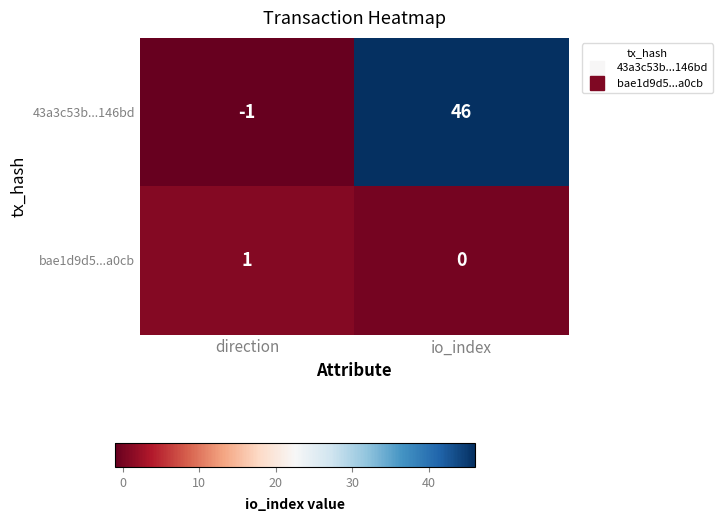

What is the spread (max minus min) of values at io_index?

46